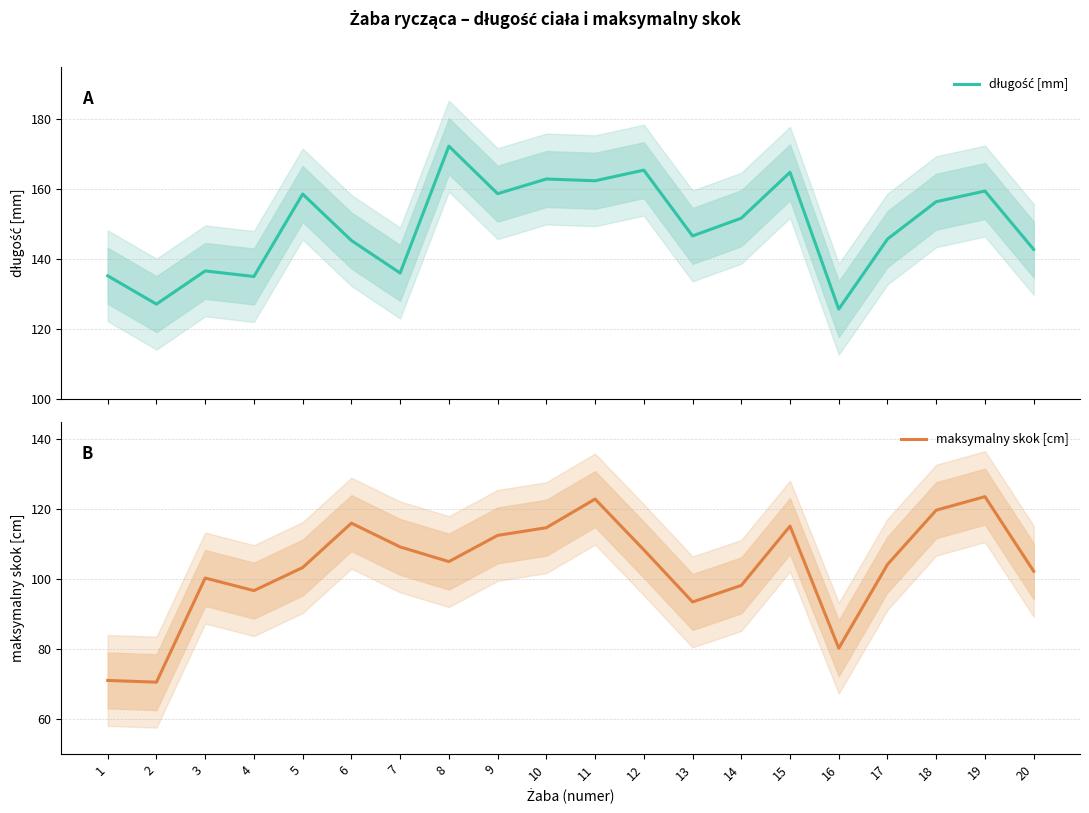

Which series has the largest total across all categories?

długość [mm]